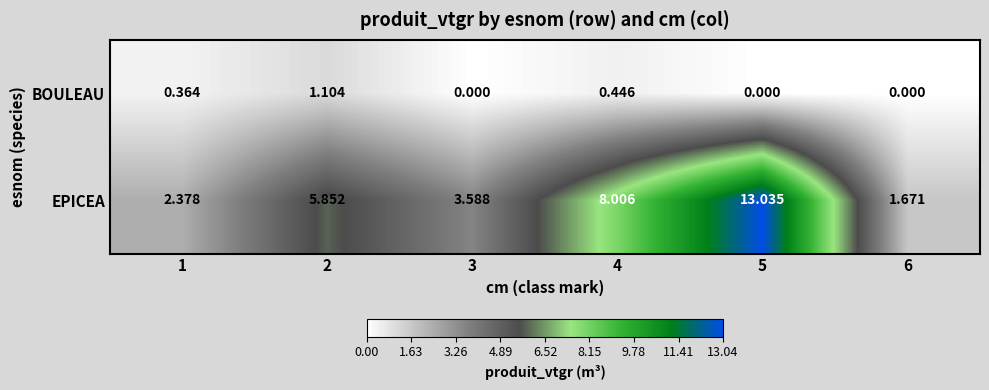

Count the number of categories in the chart.

6